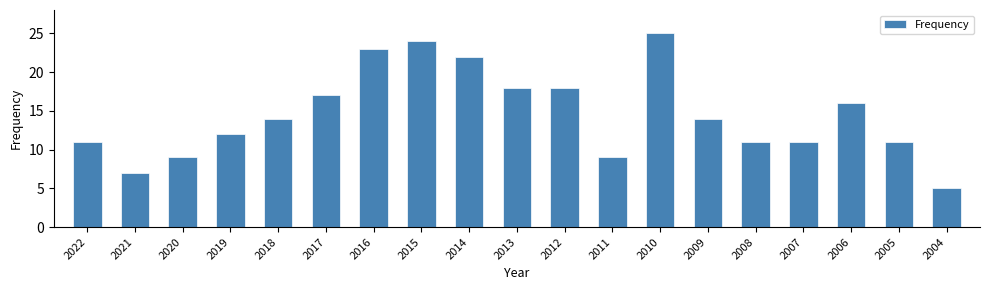

Reading left to right, what are all the values shown in this chart?

2022=11	2021=7	2020=9	2019=12	2018=14	2017=17	2016=23	2015=24	2014=22	2013=18	2012=18	2011=9	2010=25	2009=14	2008=11	2007=11	2006=16	2005=11	2004=5